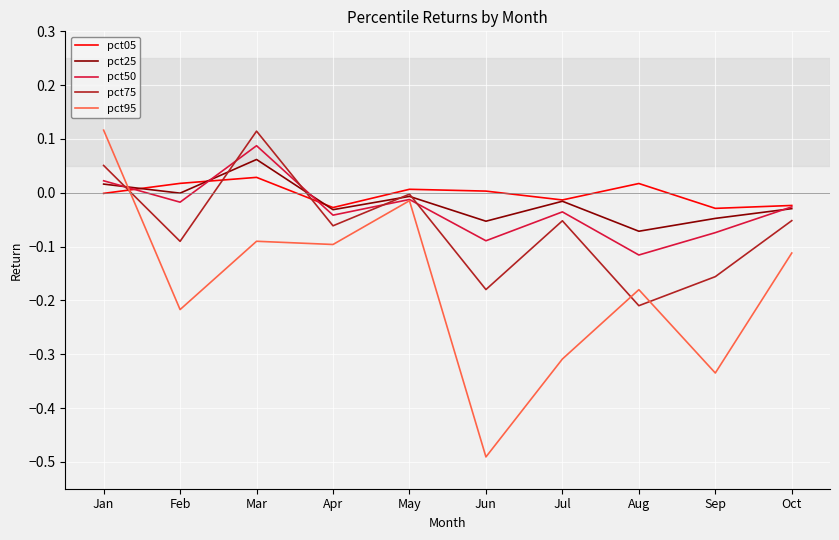

True or false: pct75 has a value of -0.1 at Jun.

False